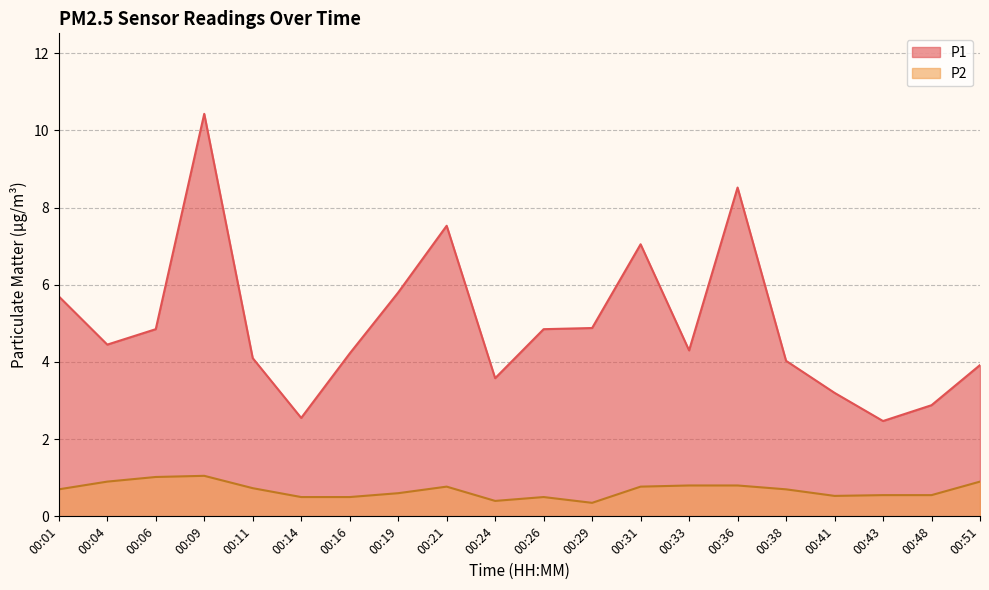

What is the spread (max minus min) of values at 00:21?

6.8